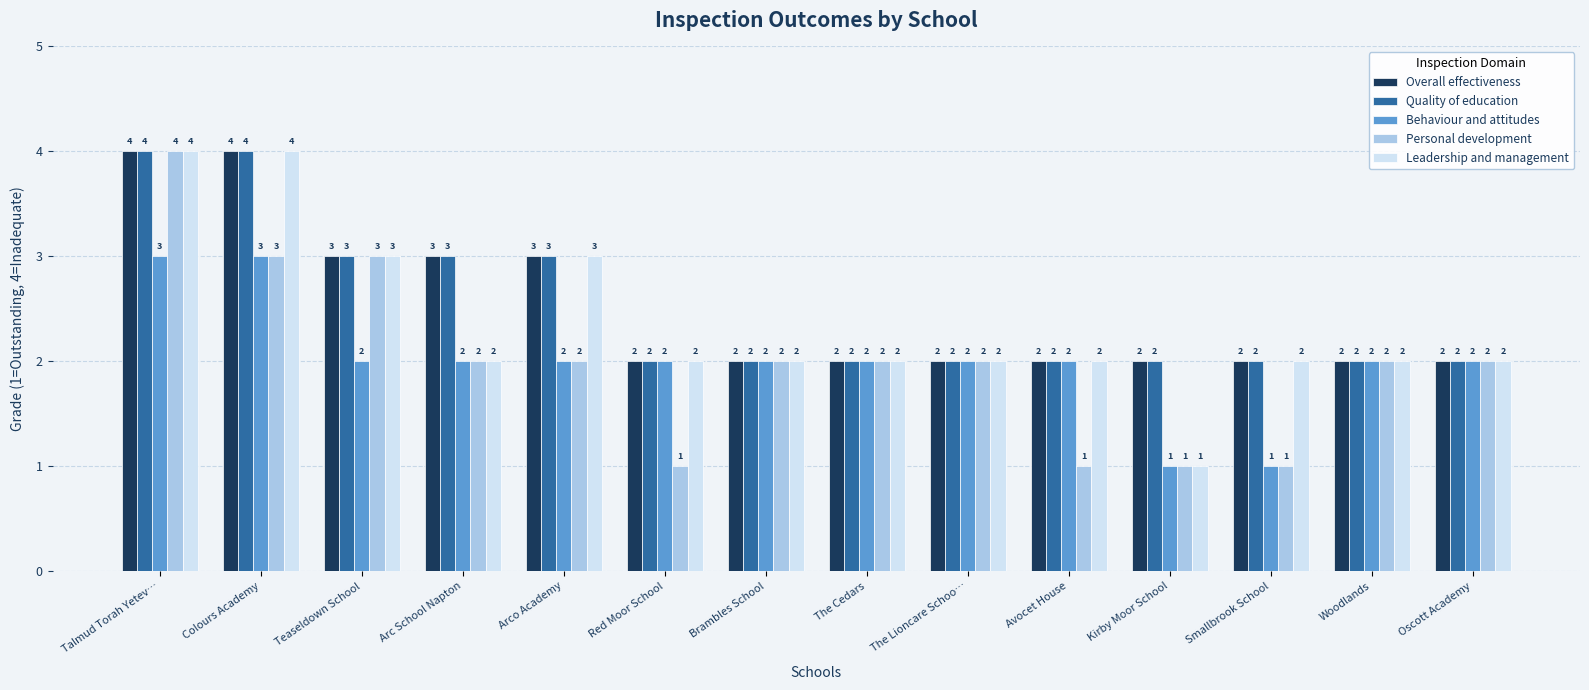

How many Leadership and management values are between 2 and 3?

11